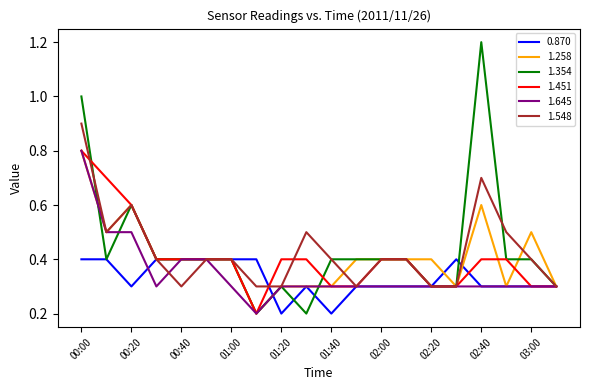

Which series has the largest range (max minus min)?

1.354